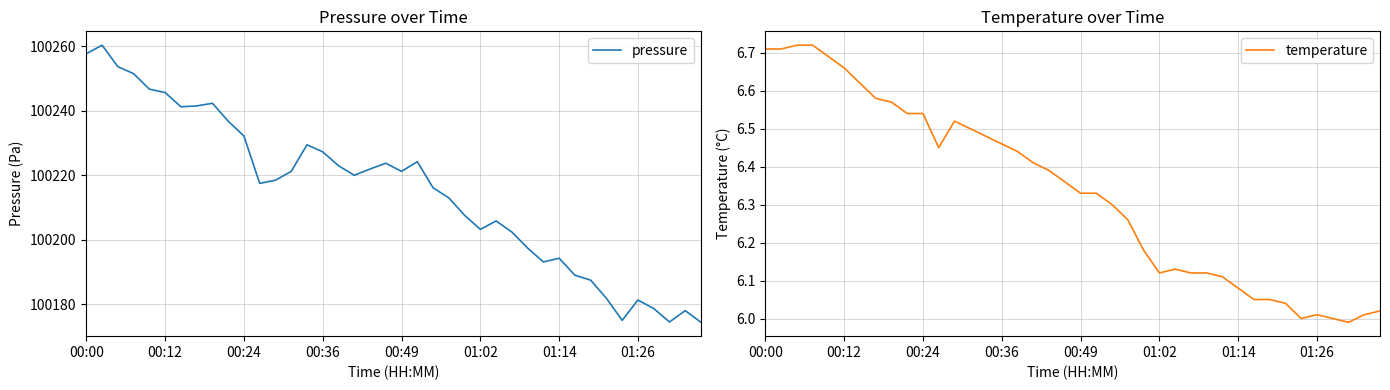

List the series in order of their peak value, lowest first.

temperature, pressure